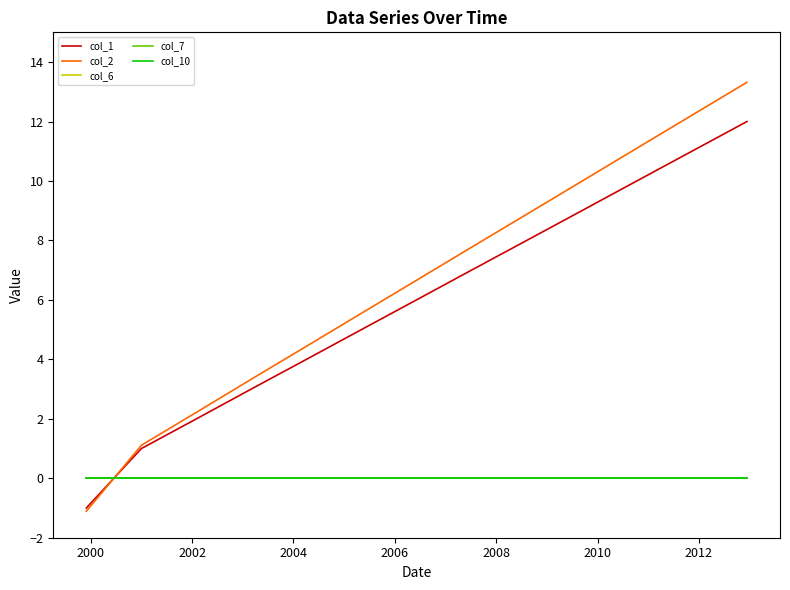

Does the chart have visible grid lines?

No